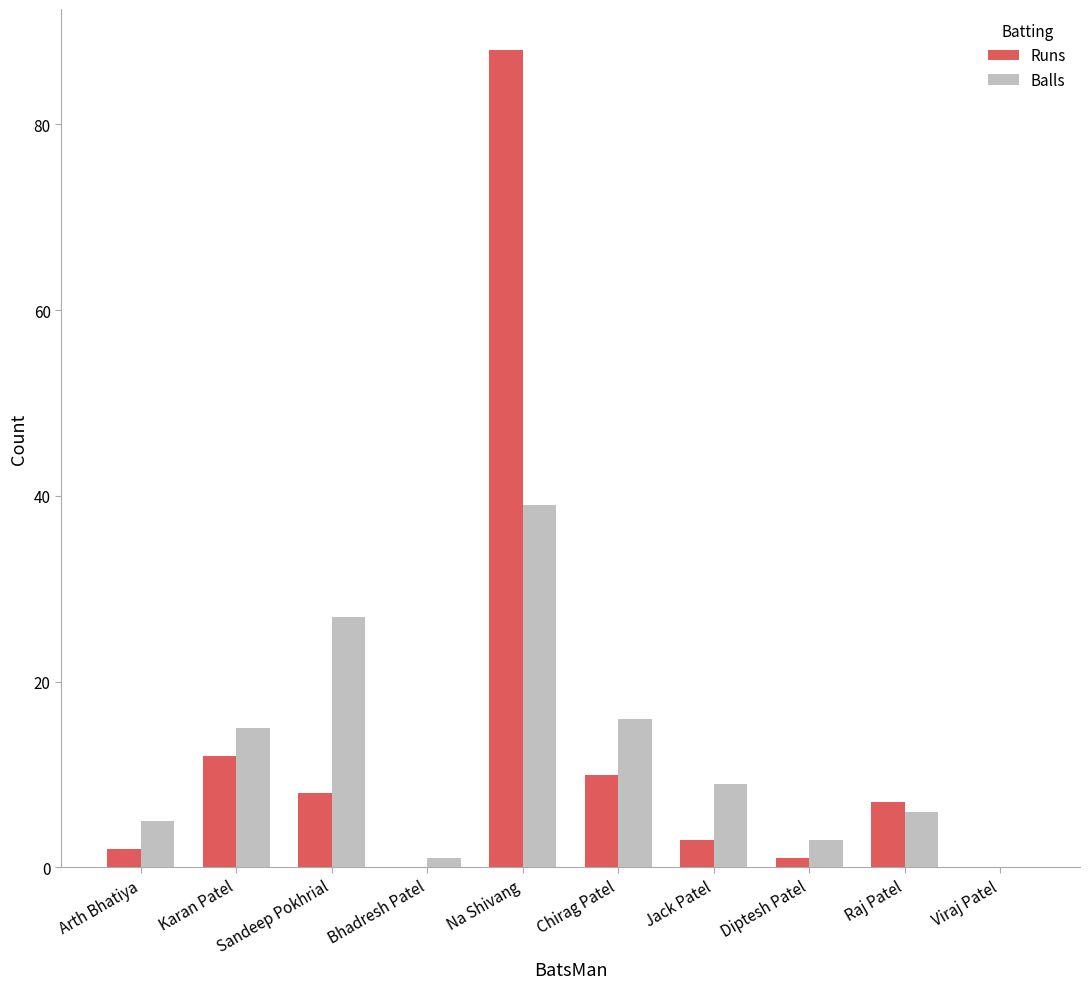

Reading left to right, transcribe all the data shown in this chart.

Runs: Arth Bhatiya=2	Karan Patel=12	Sandeep Pokhrial=8	Bhadresh Patel=0	Na Shivang=88	Chirag Patel=10	Jack Patel=3	Diptesh Patel=1	Raj Patel=7	Viraj Patel=0
Balls: Arth Bhatiya=5	Karan Patel=15	Sandeep Pokhrial=27	Bhadresh Patel=1	Na Shivang=39	Chirag Patel=16	Jack Patel=9	Diptesh Patel=3	Raj Patel=6	Viraj Patel=0